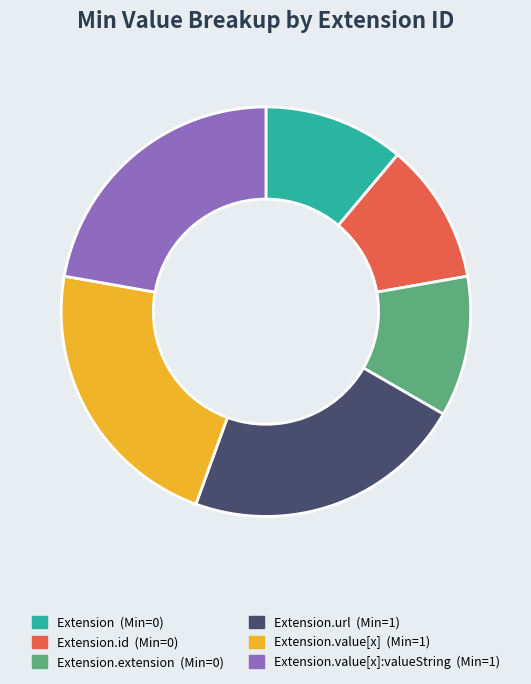

Is there a majority slice in this chart?

No